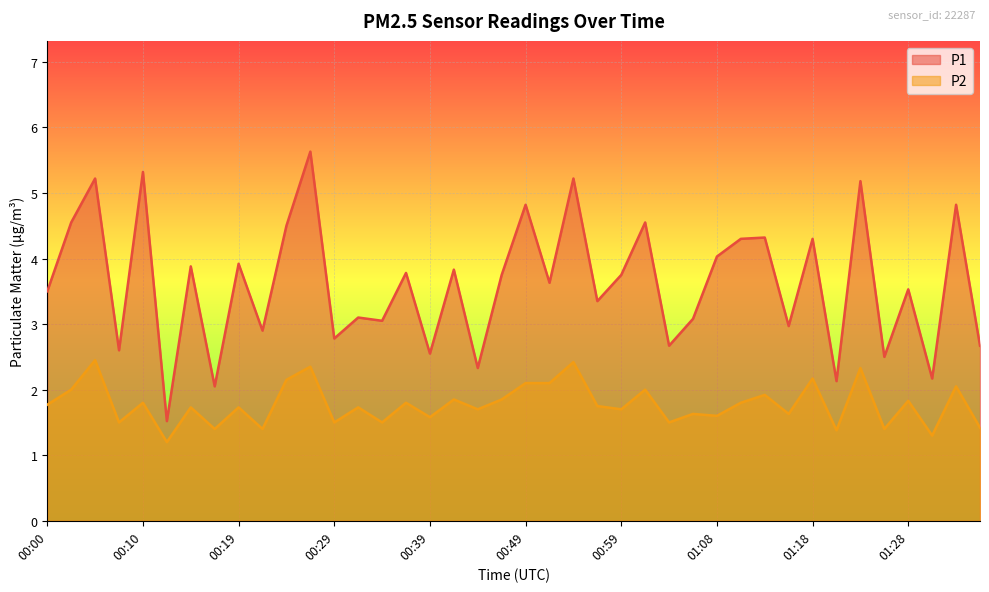

What is the label of the 4th point from the left?

00:07